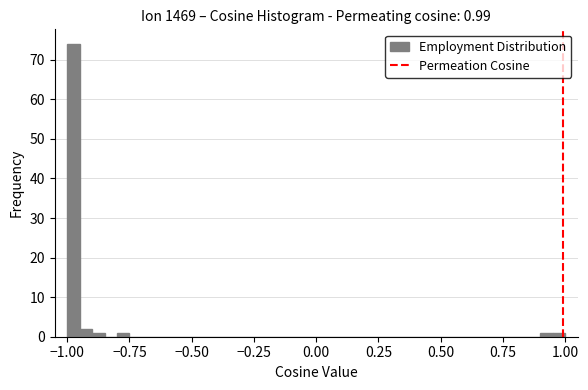

Around what value on the x-axis is the tallest bar? Give the approximate position of its centre, as read against the axis.

-0.95